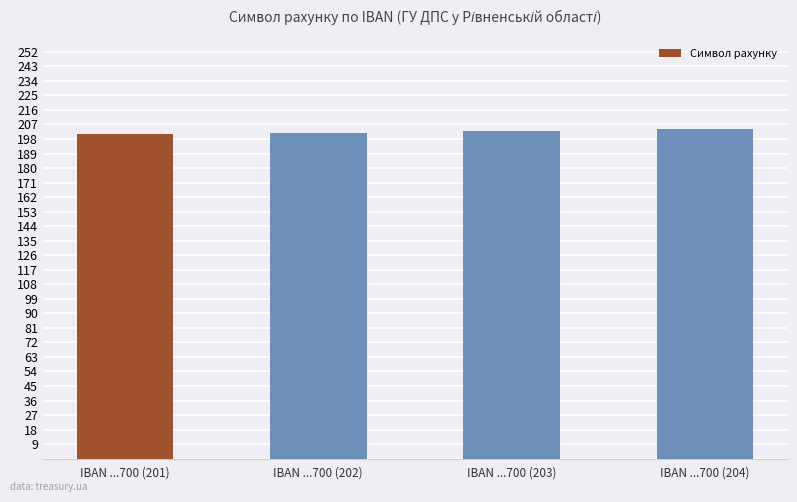

What is the label of the 3rd bar from the right?

IBAN ...700 (202)